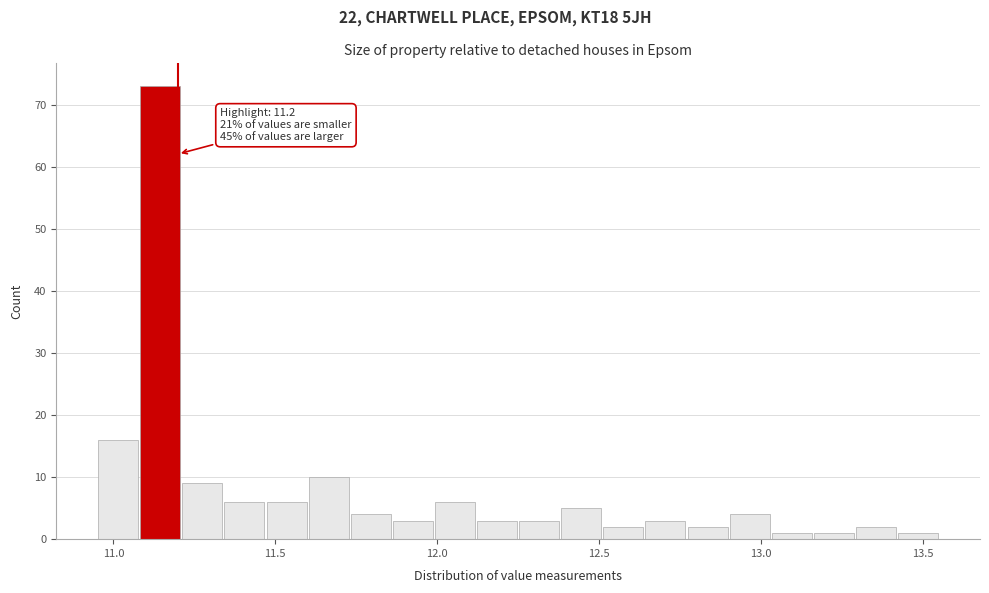

Around what value on the x-axis is the tallest bar? Give the approximate position of its centre, as read against the axis.

11.15